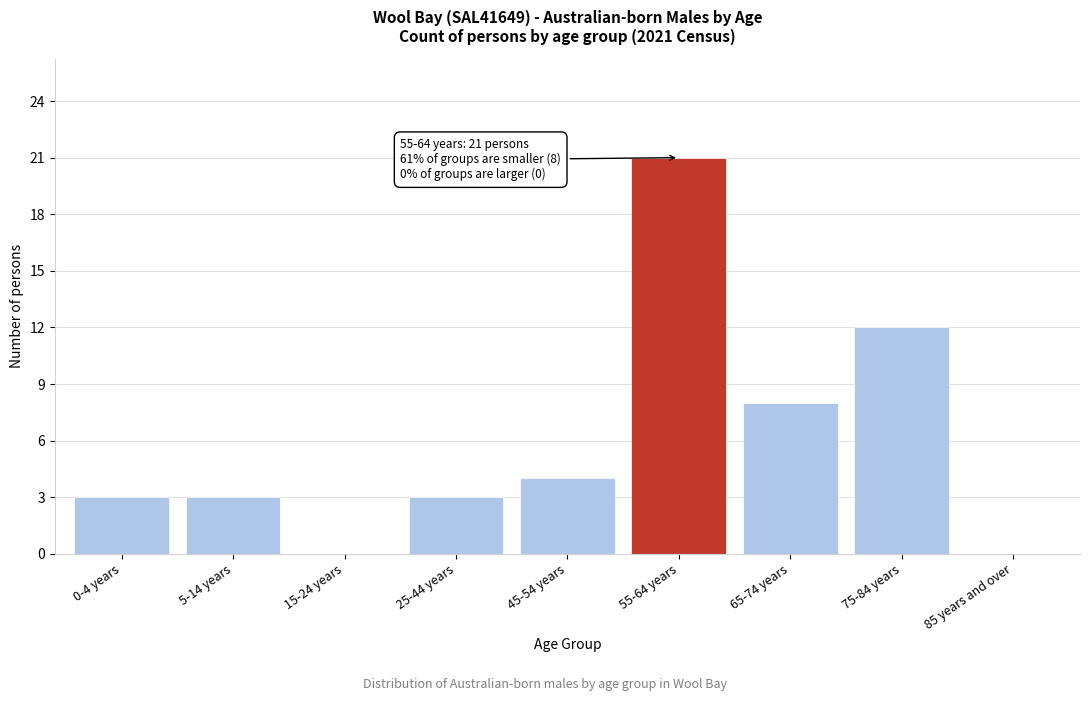

Reading left to right, transcribe all the data shown in this chart.

0-4 years=3	5-14 years=3	15-24 years=0	25-44 years=3	45-54 years=4	55-64 years=21	65-74 years=8	75-84 years=12	85 years and over=0